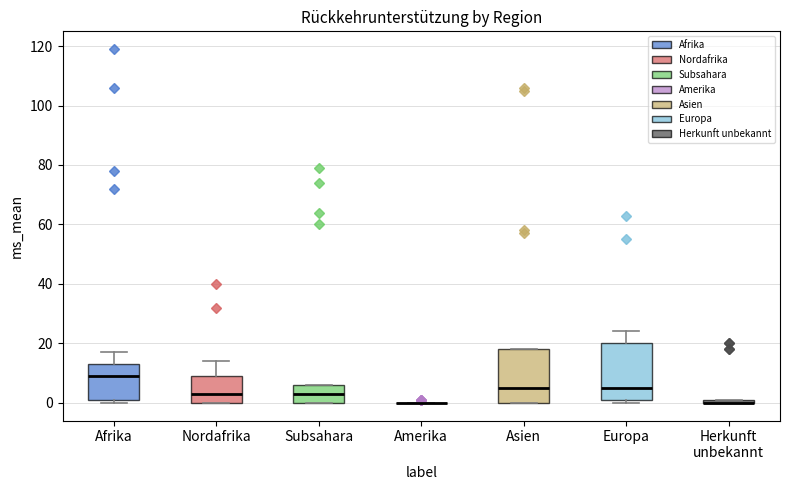

Where does the median line of the box for Subsahara sit on the y-axis? The values are not printed on the chart, so give them approximately, as read against the axis.

4